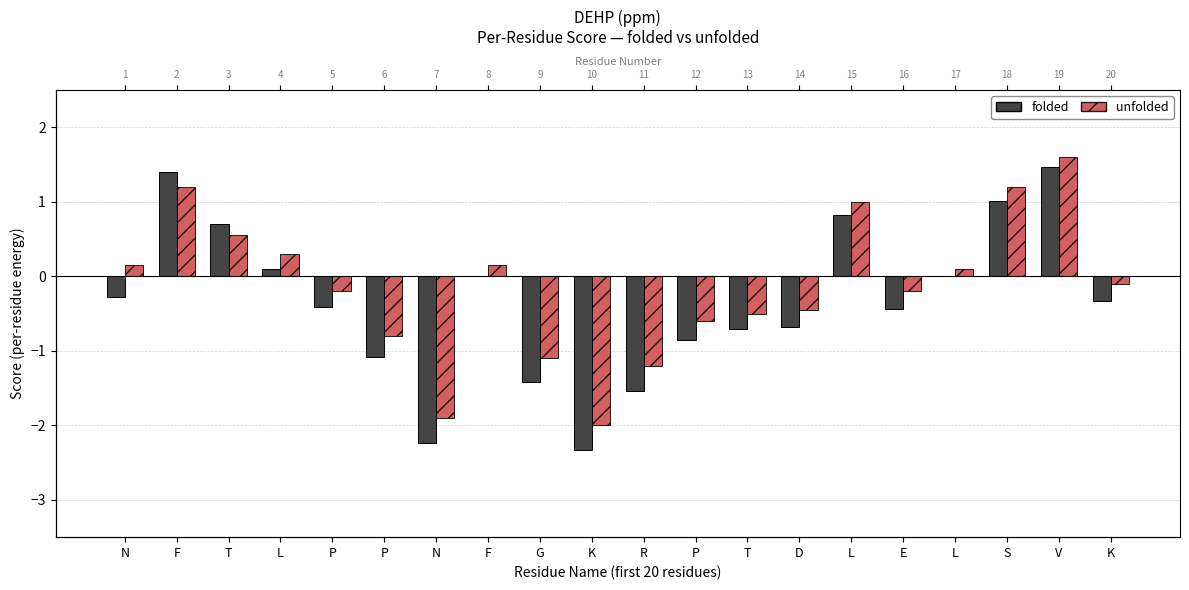

List the labels in order of folded value, smallest first.

K, N, R, G, P, P, T, D, E, P, K, N, F, L, L, T, L, S, F, V